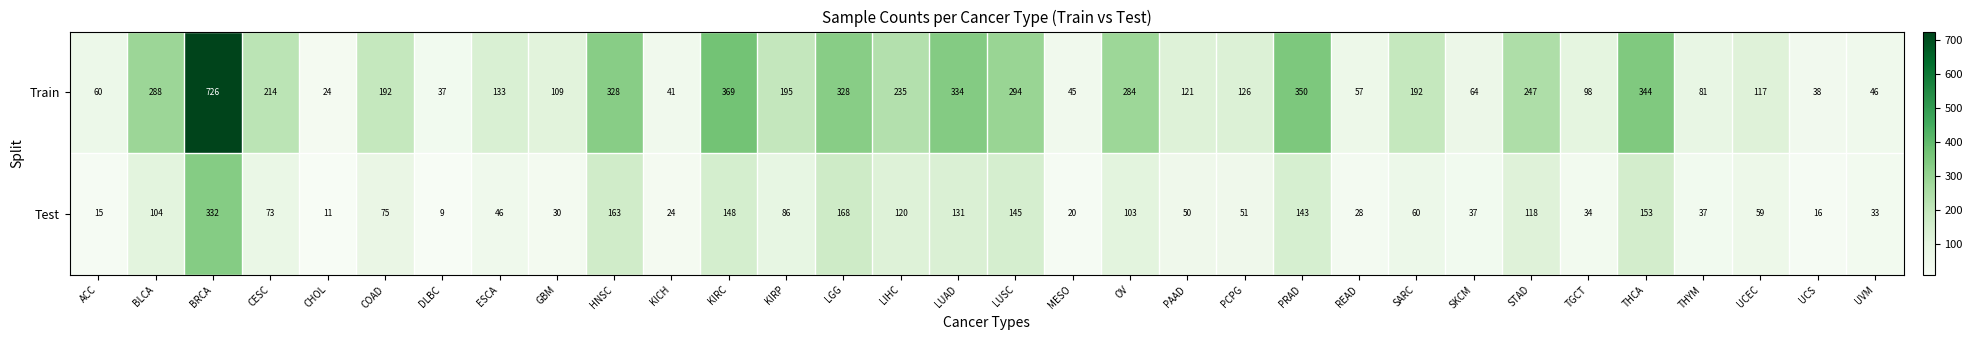

Count the number of categories in the chart.

32